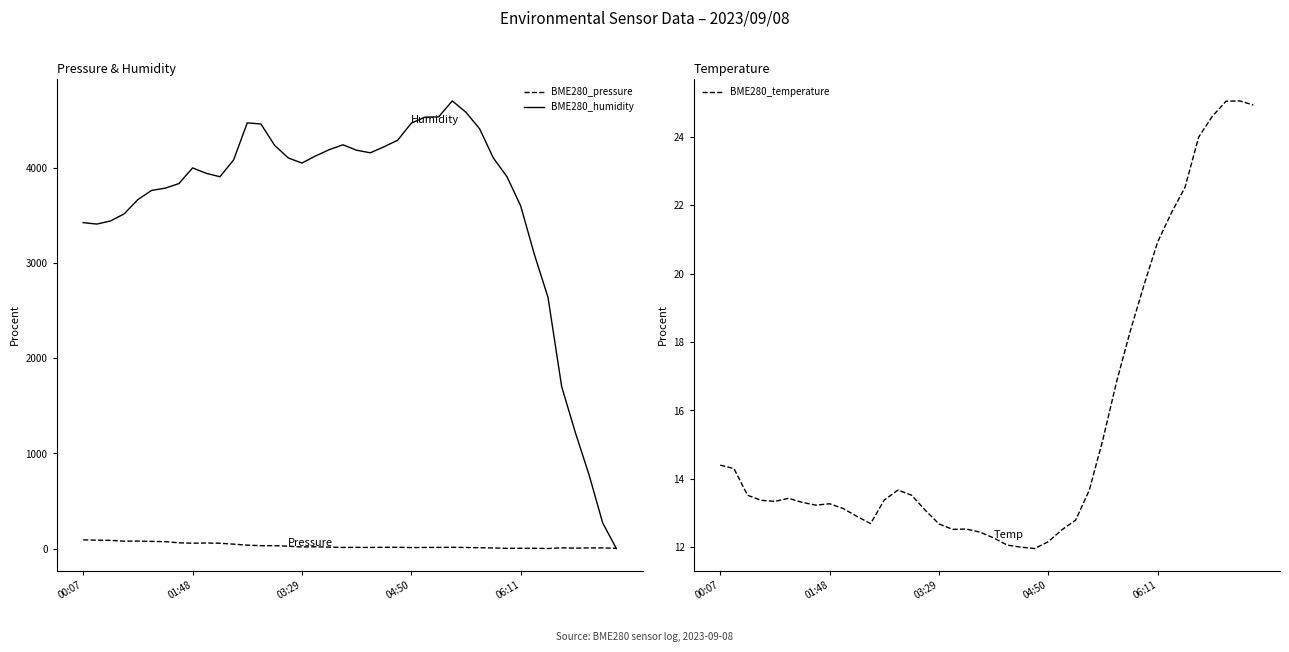

What is the maximum value for BME280_humidity?

4710.0